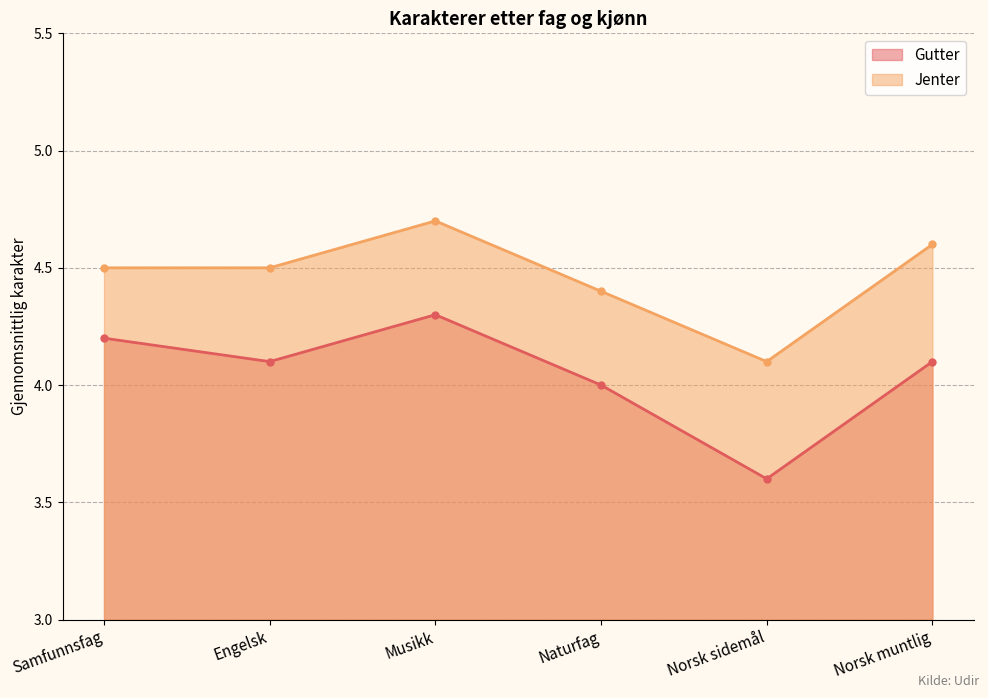

How many lines are shown in the chart?

2